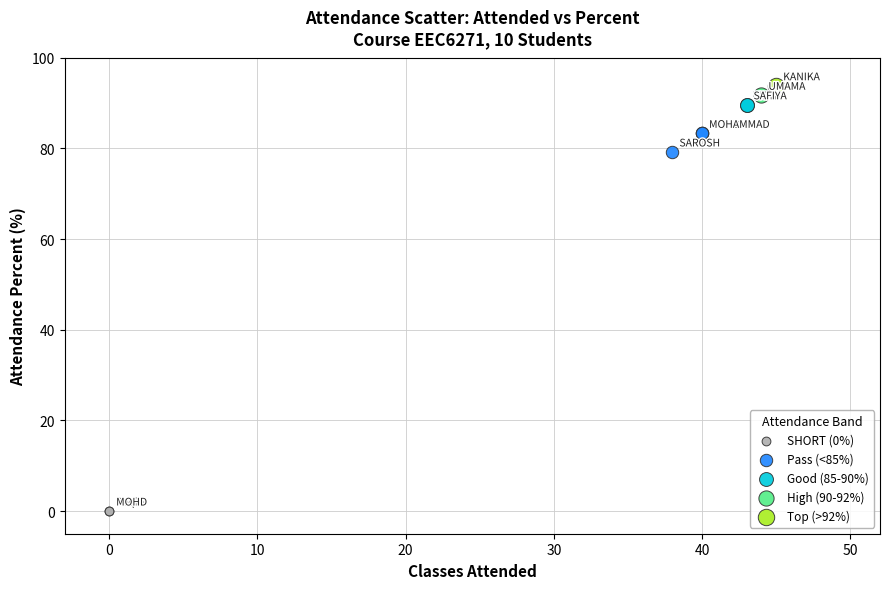

Which series contains the lowest Y value?

SHORT (0%)